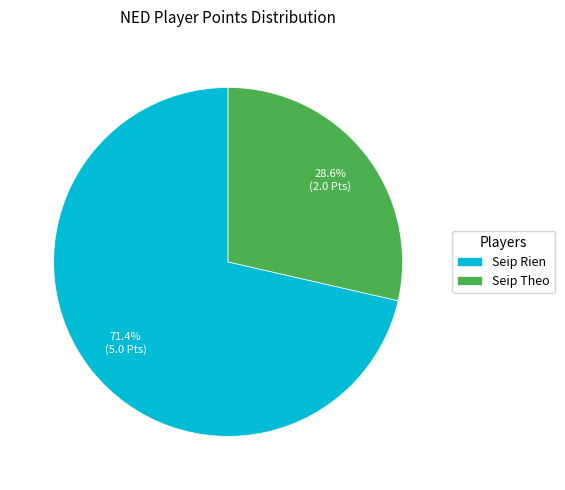

To the nearest percent, what percentage of the pie is Seip Rien?

71%